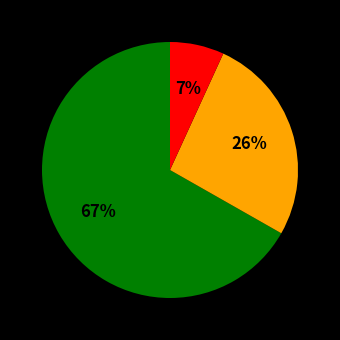

To the nearest percent, what is the difference between the largest and smallest slice percentages?

60%